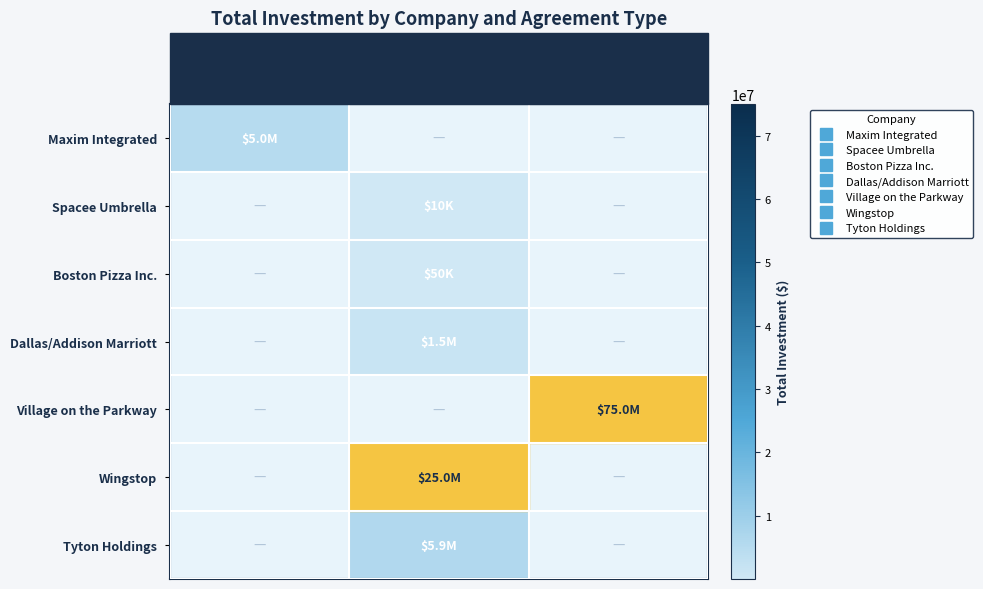

How many values in Wingstop are above zero?

1